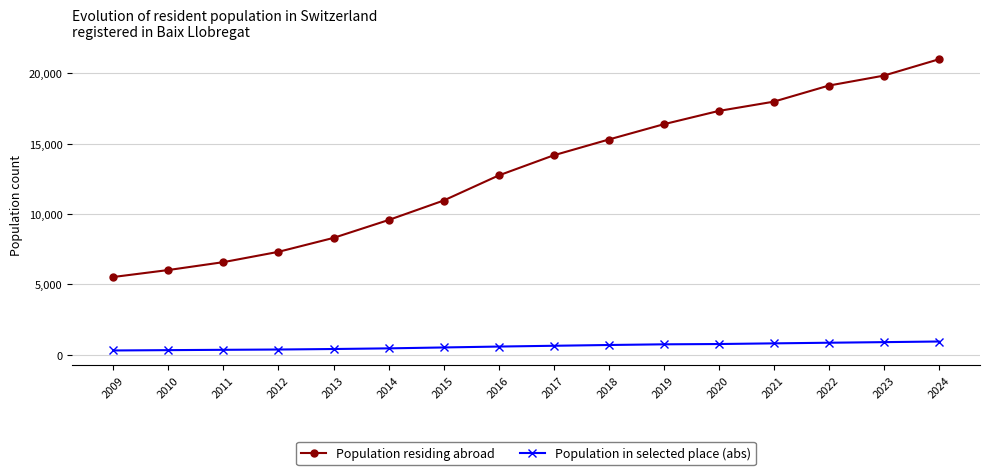

Is the value of Population residing abroad at 2024 greater than the value of Population in selected place (abs) at 2012?

Yes